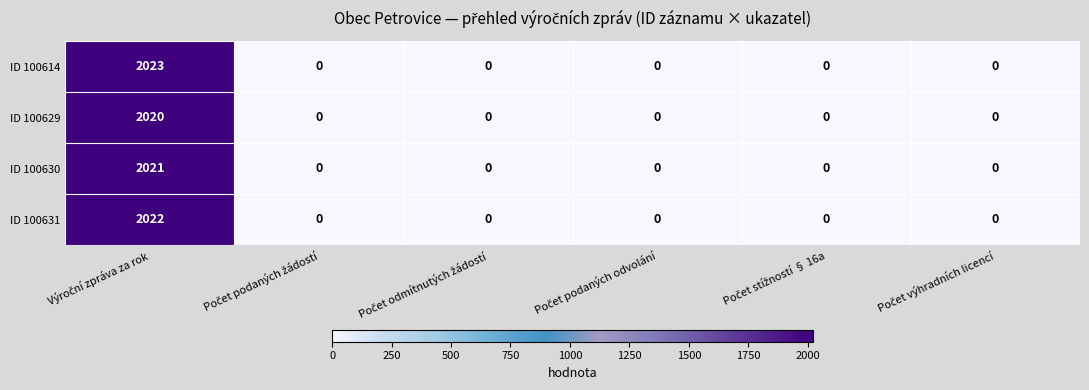

List the series in order of their peak value, lowest first.

ID 100629, ID 100630, ID 100631, ID 100614